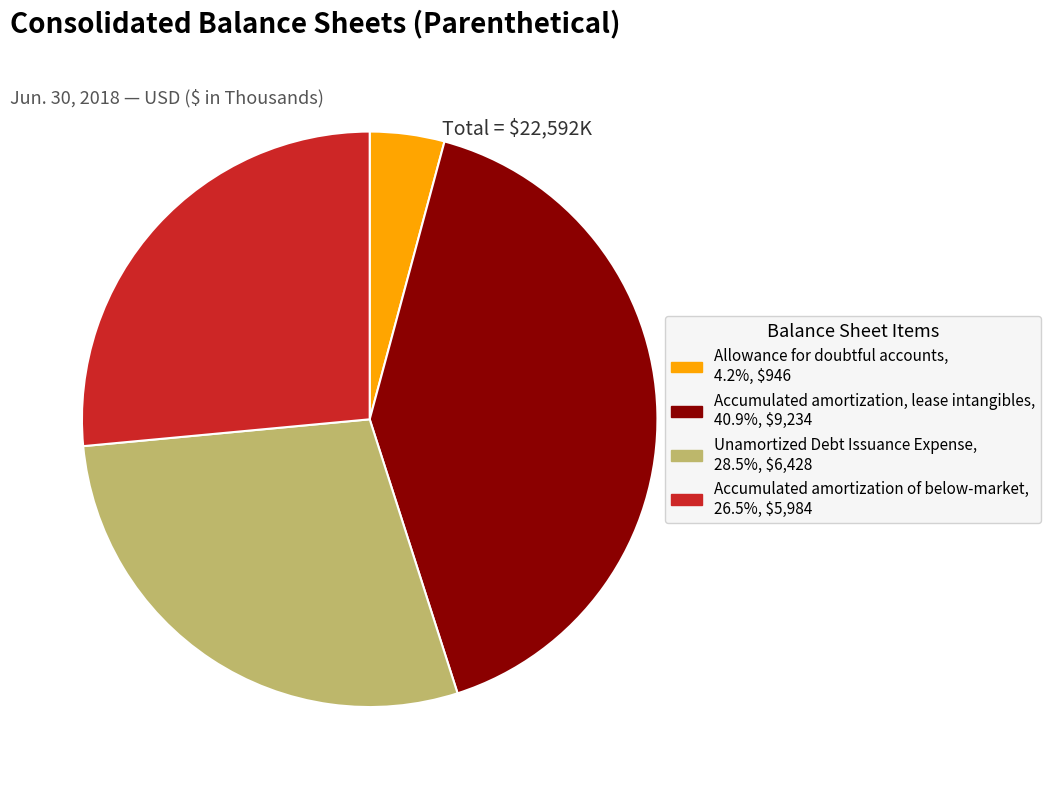

Is there any slice that represents more than half of the pie?

No